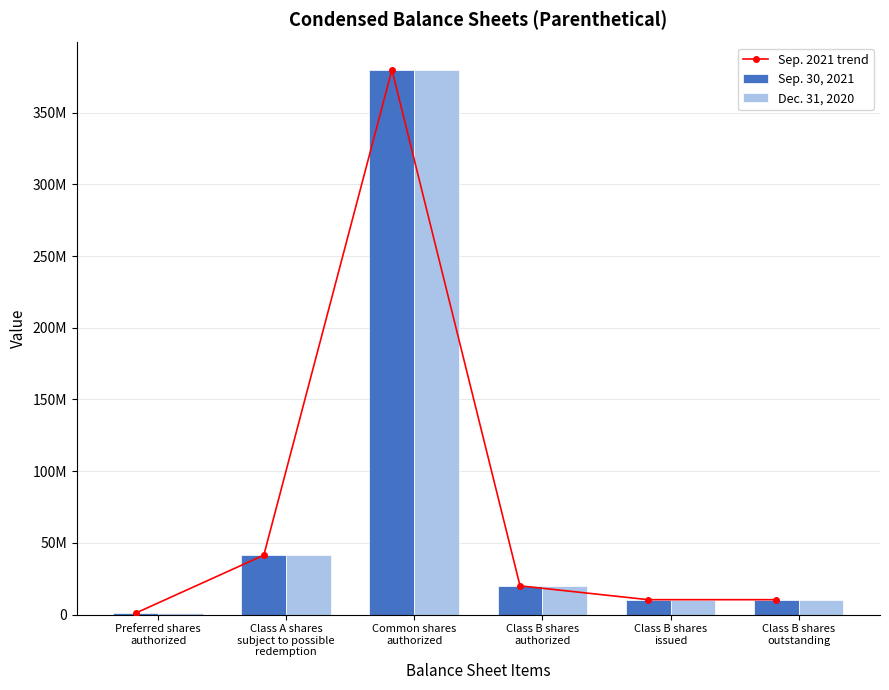

Rank the series by their maximum value, from lowest to highest.

Sep. 2021 trend, Sep. 30, 2021, Dec. 31, 2020